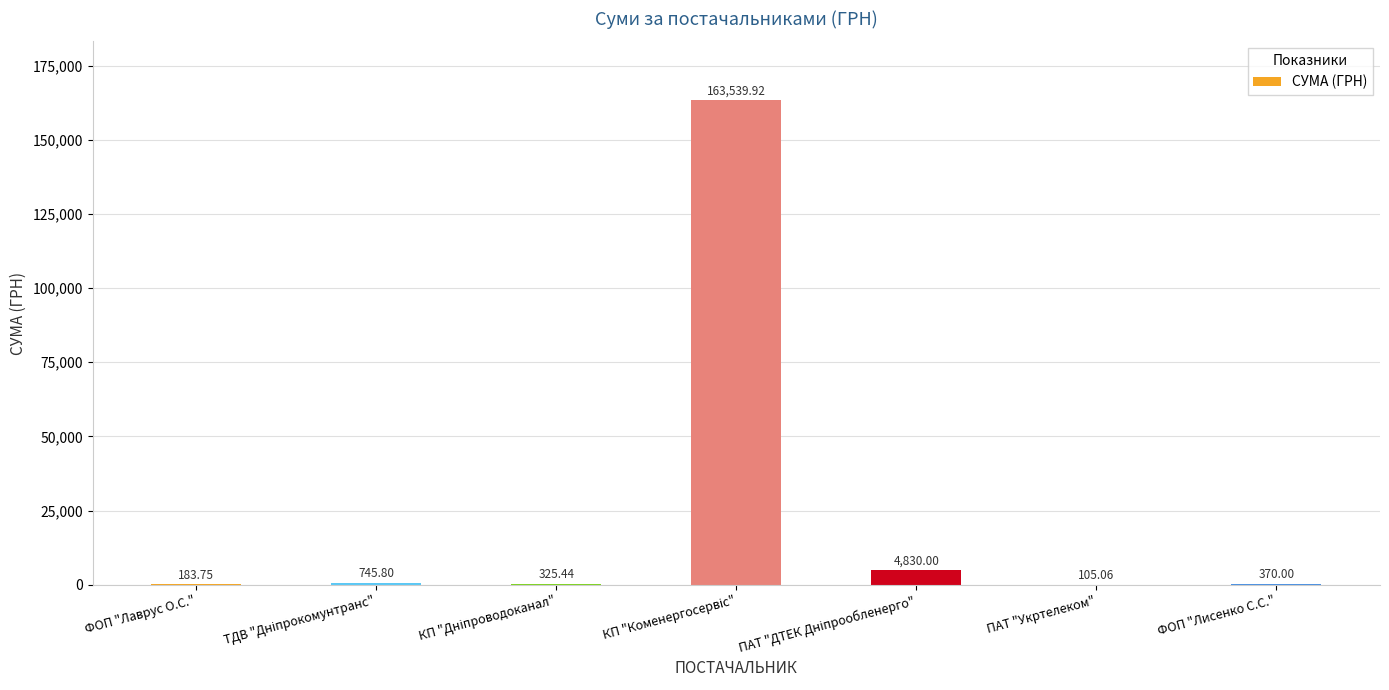

What is the ratio of the value at ФОП "Лисенко С.С." to the value at ФОП "Лаврус О.С."?

2.0